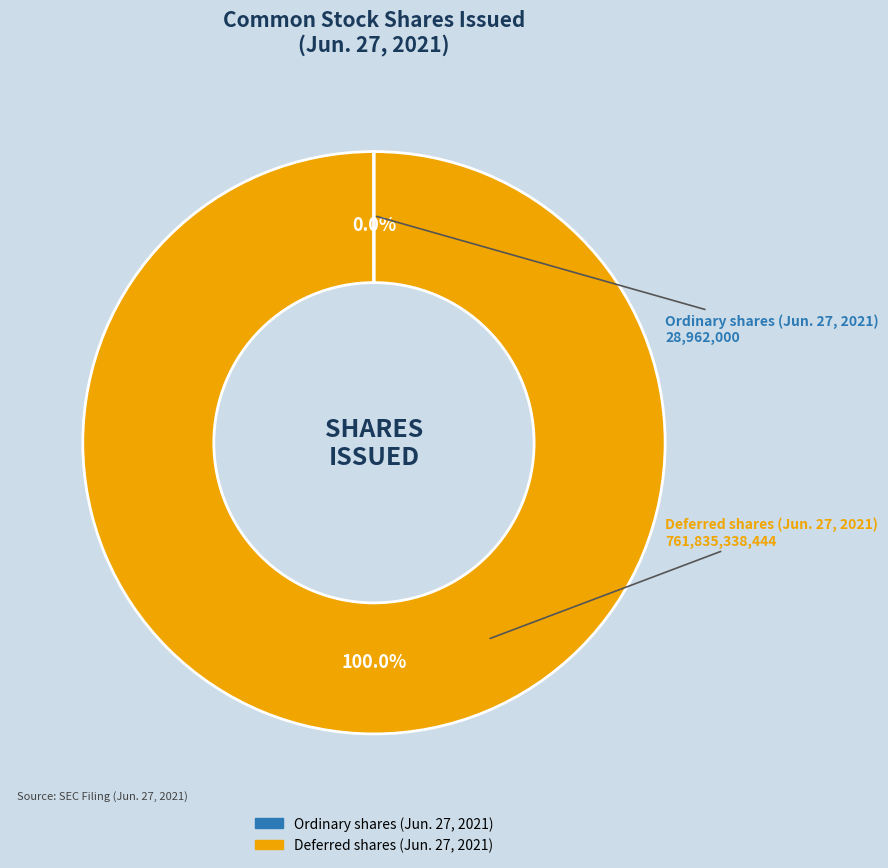

Which slice represents more than half of the pie?

Deferred shares (Jun. 27, 2021)